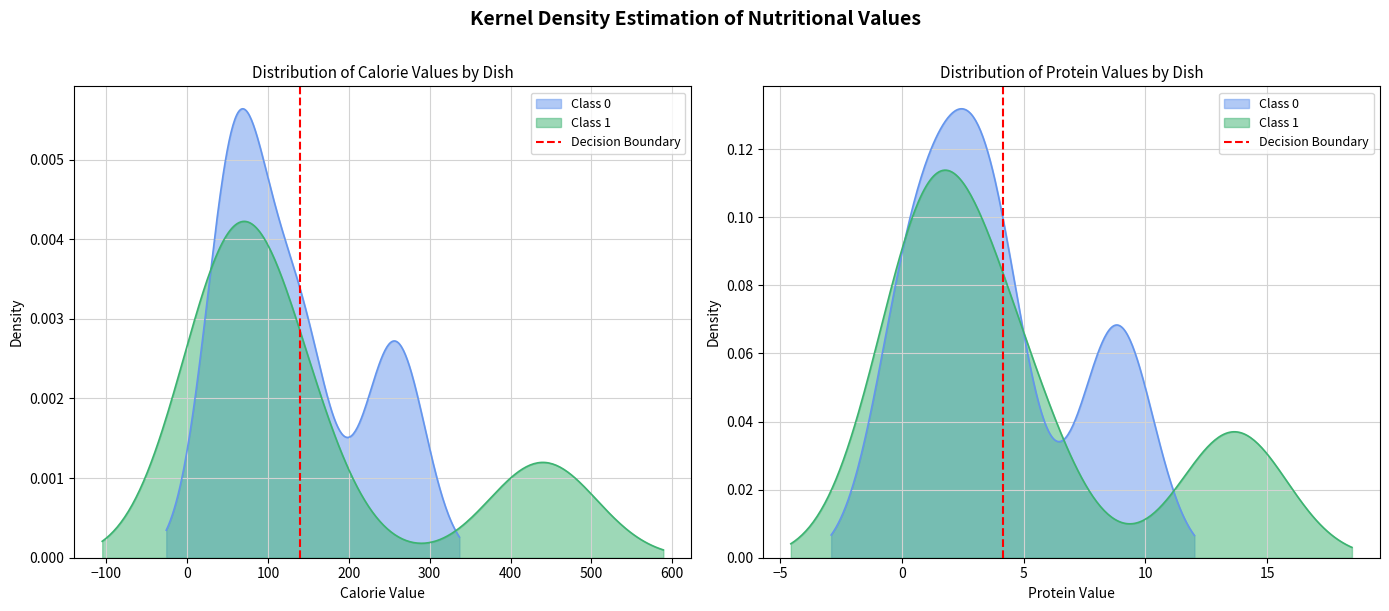

True or false: the data shows 1 at −100.

True